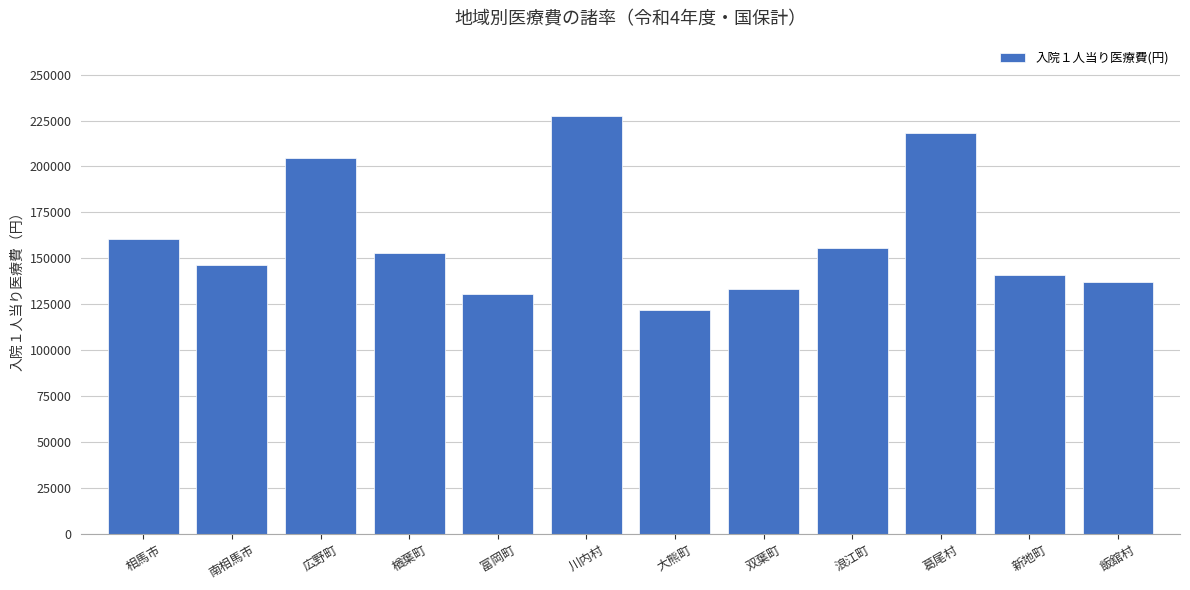

What is the sum of all values?

1929525